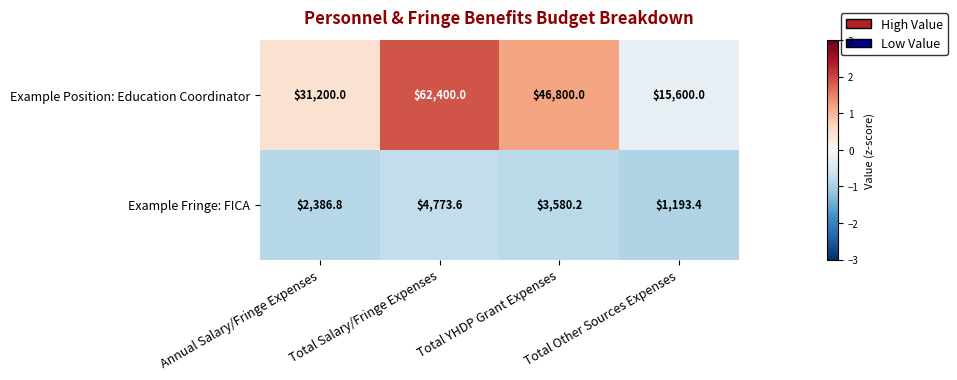

How many Example Position: Education Coordinator values are between 31200 and 62400?

3